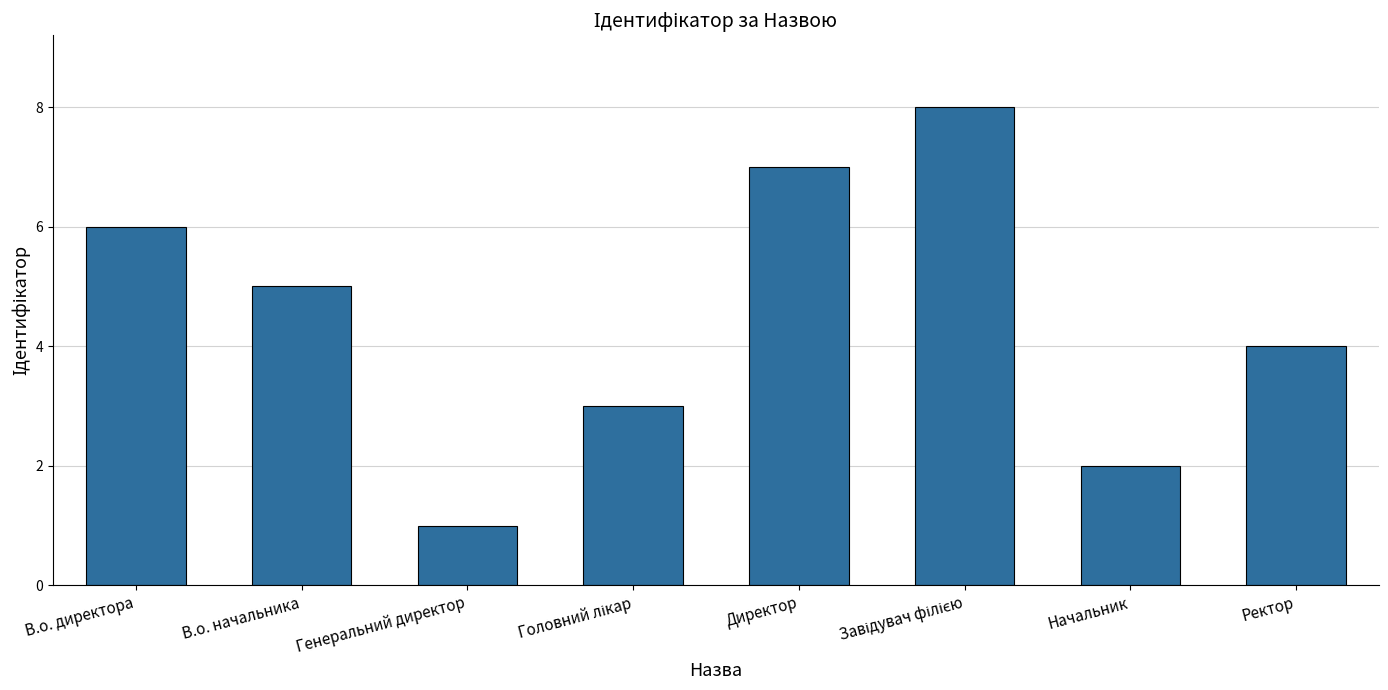

Reading left to right, list all the values displayed in this chart.

6	5	1	3	7	8	2	4